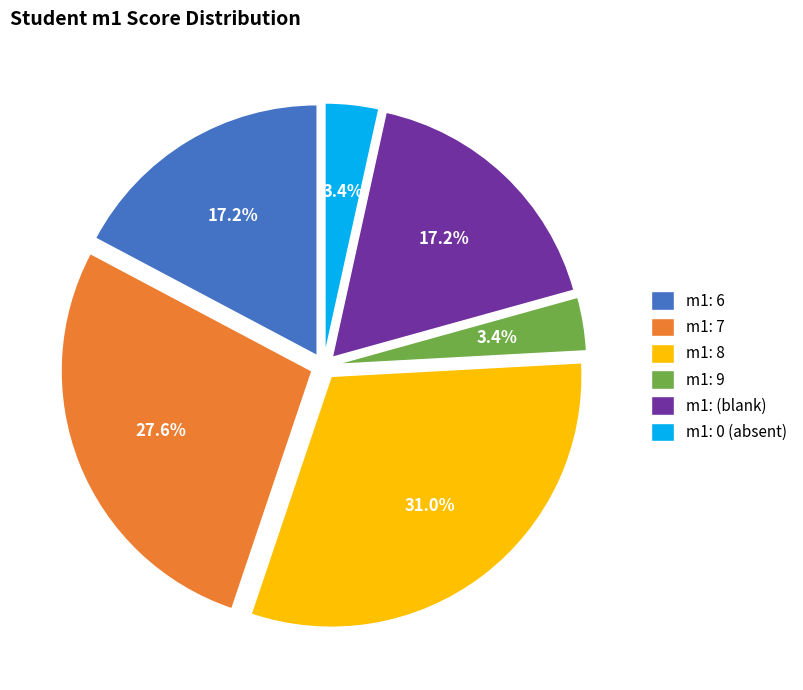

Which category has the biggest portion of the pie?

m1: 8